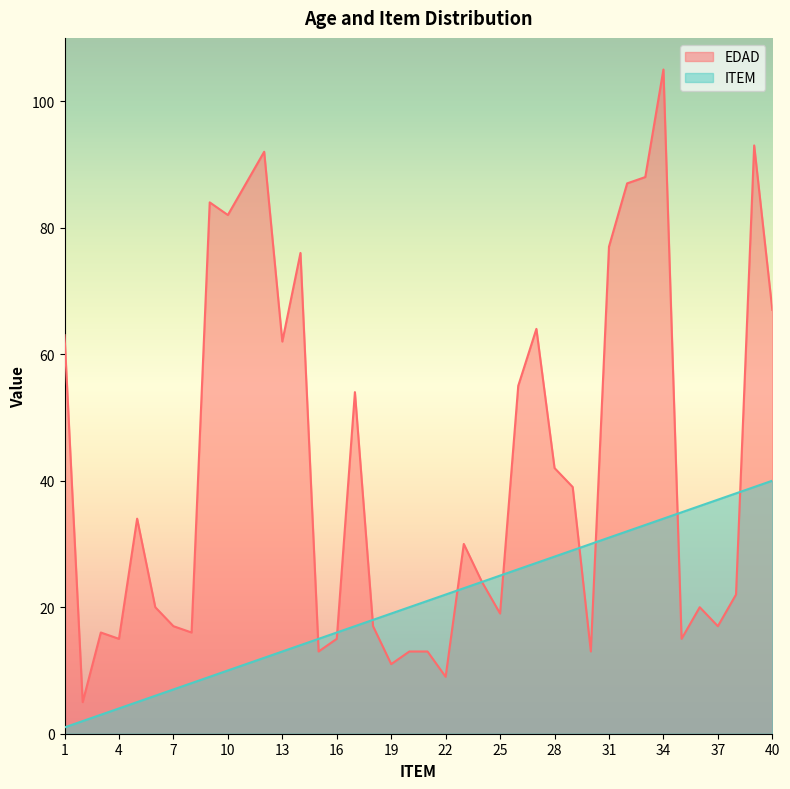

Rank the series at 21 from lowest to highest value.

EDAD, ITEM